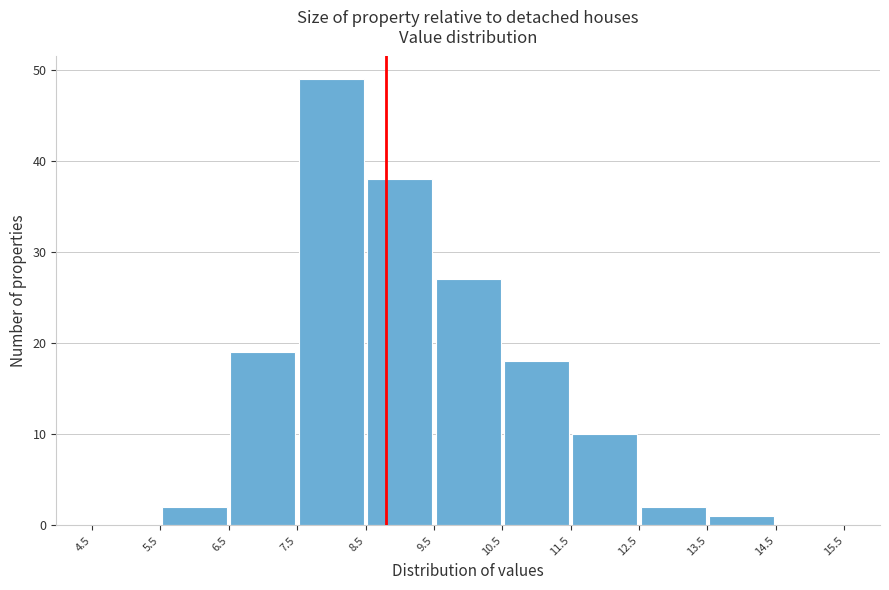

What is the height of the bar covering 11.5 to 12.5 on the x-axis? The values are not printed on the chart, so give them approximately, as read against the axis.

10